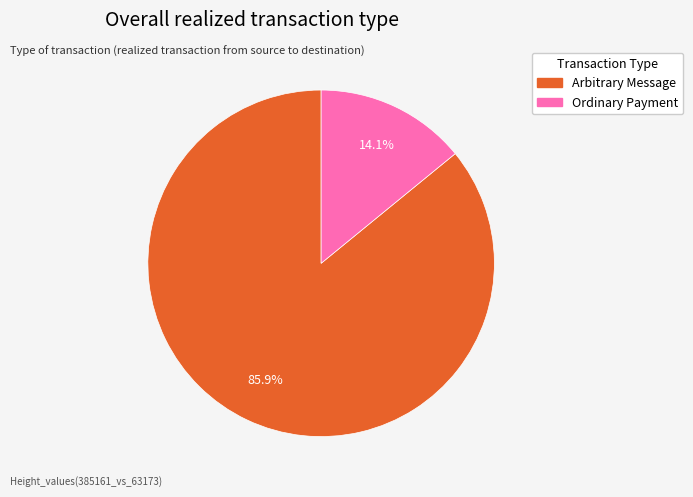

Is there any slice that represents more than half of the pie?

Yes